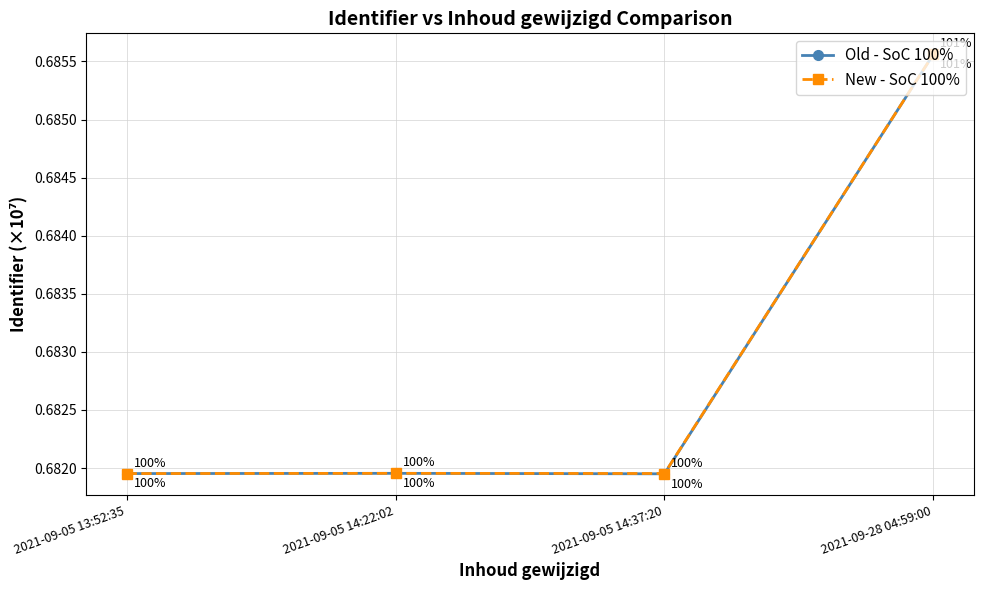

What position from the left is 2021-09-05 14:22:02?

2